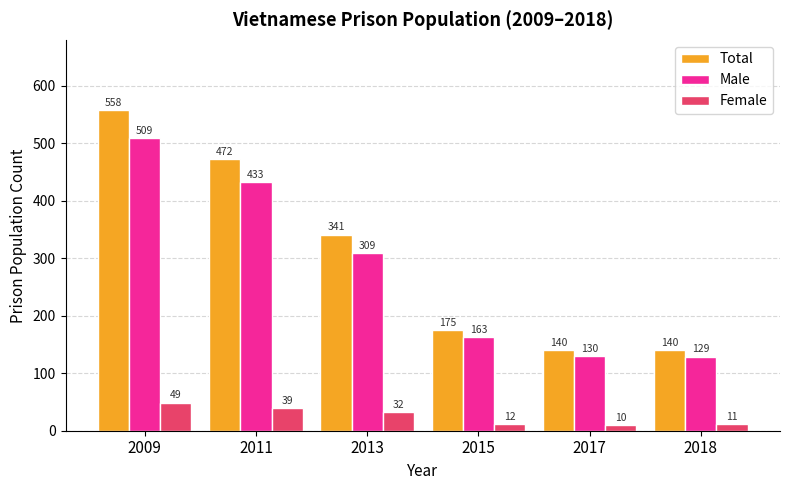

What is the total value across all series at 2015?

350